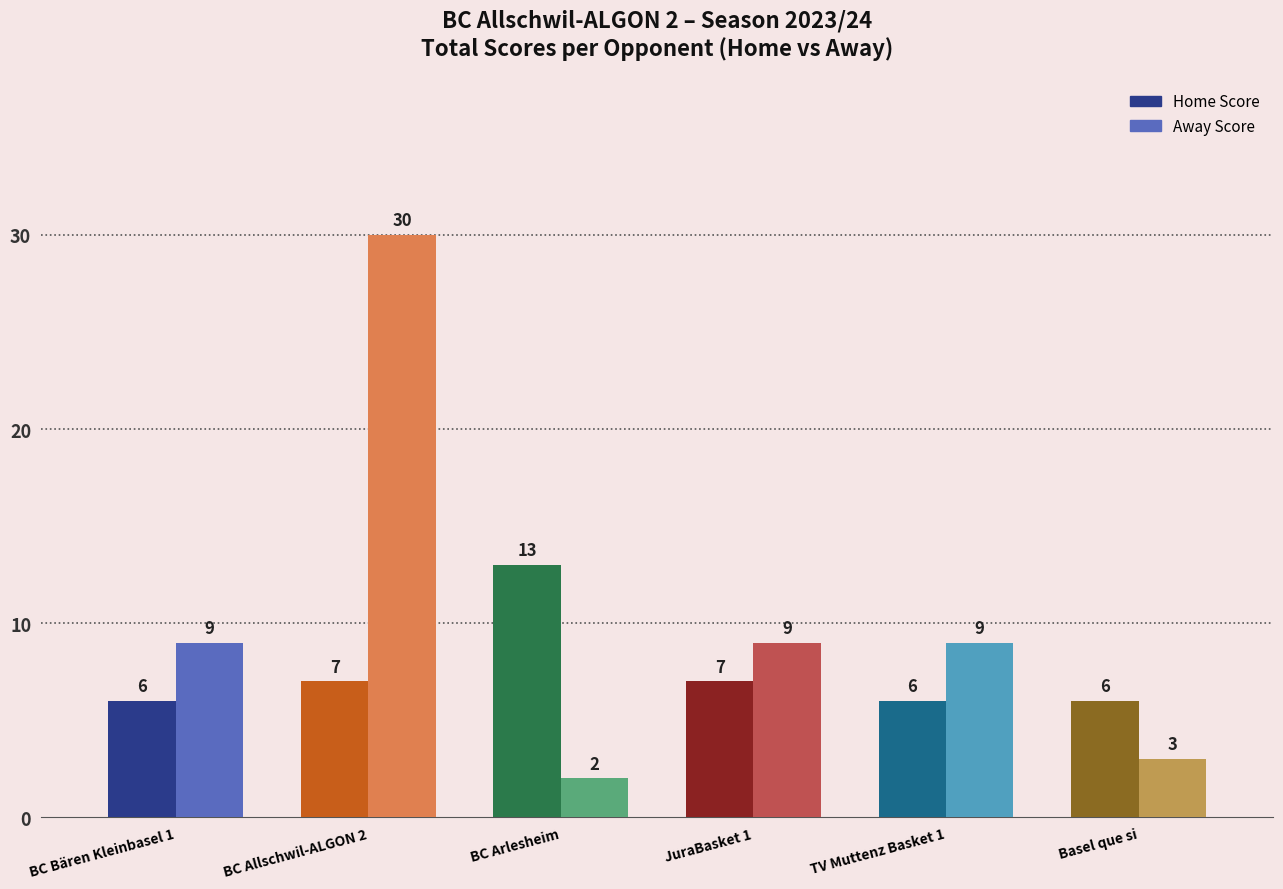

What is the average value of the Away Score series?

10